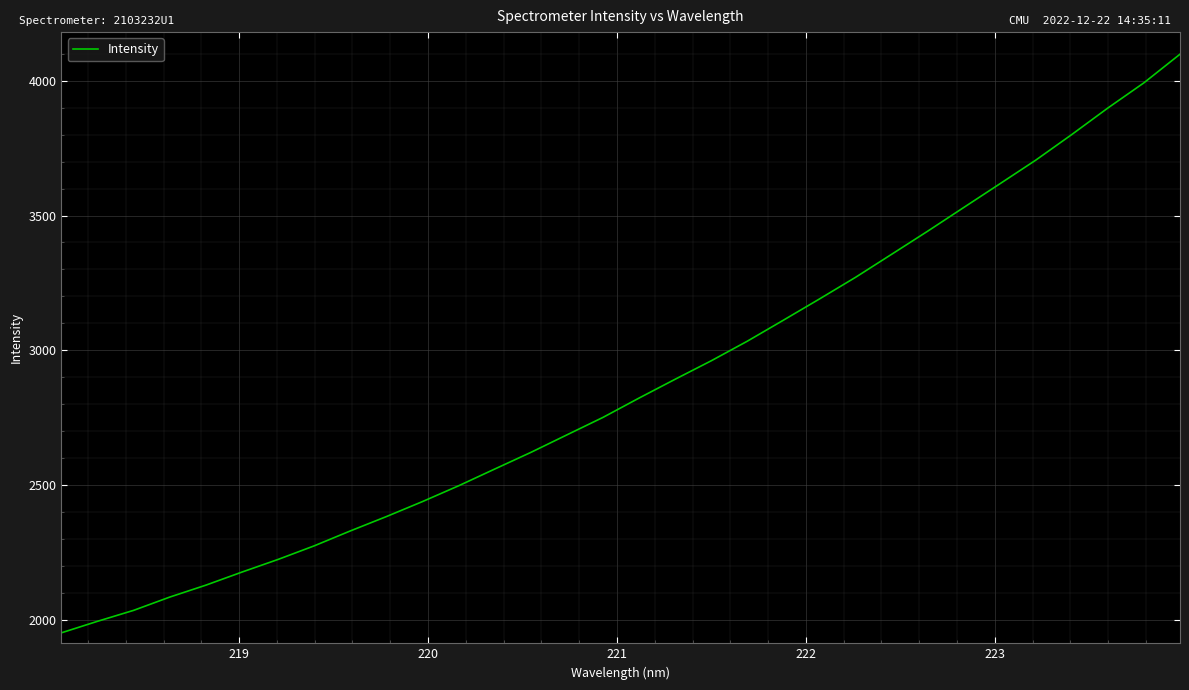

What is the minimum value shown in the chart?

1950.6